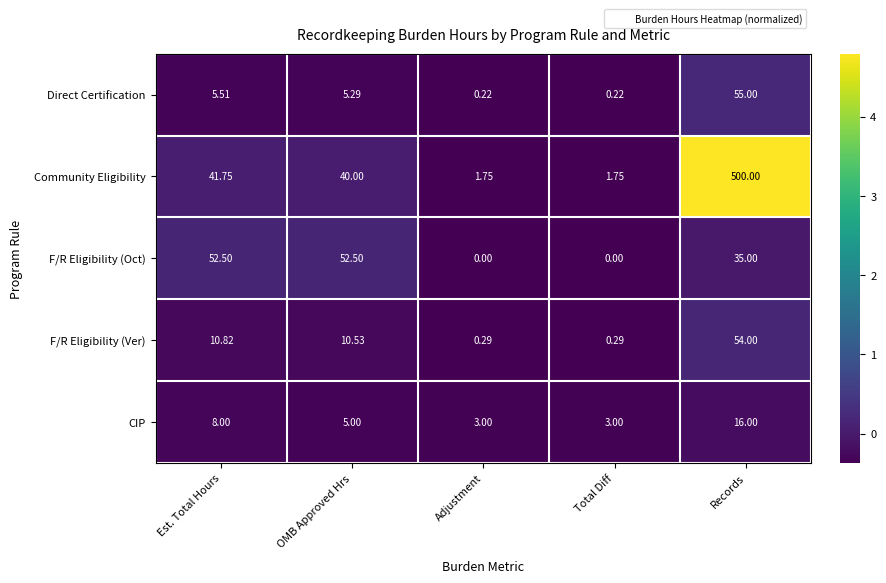

What is the smallest value displayed?

0.0